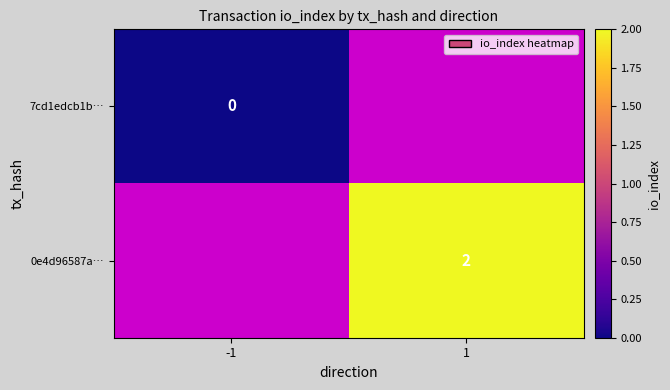

At how many categories does at least one series exceed 1?

1